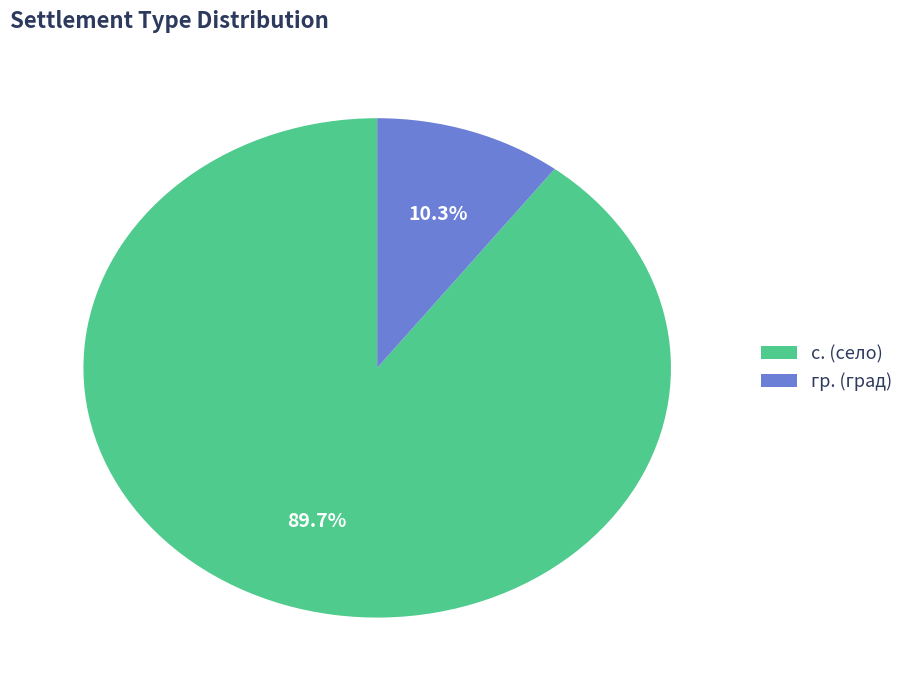

Which slice is the largest?

с. (село)